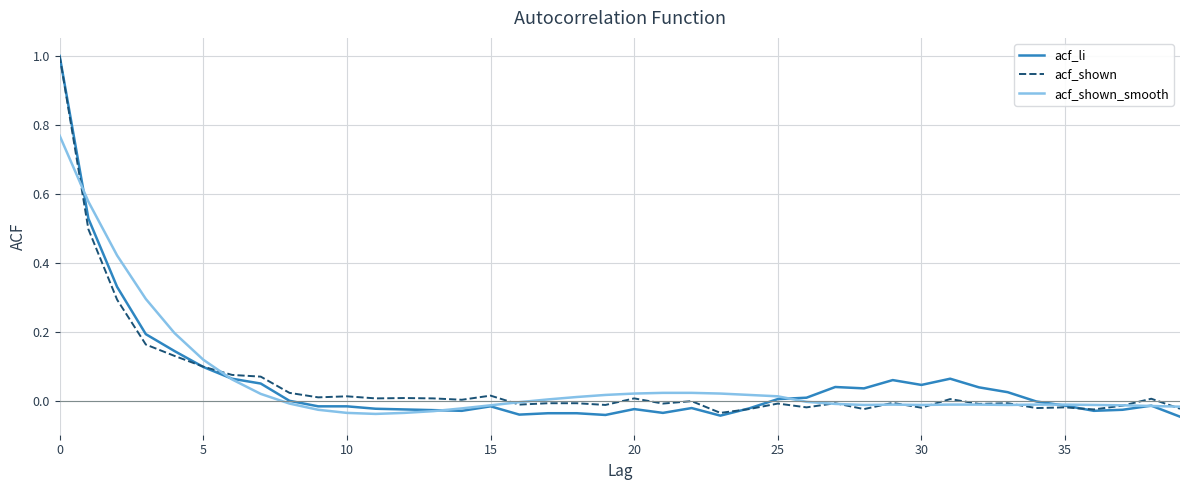

Which series has the widest spread of values?

acf_li